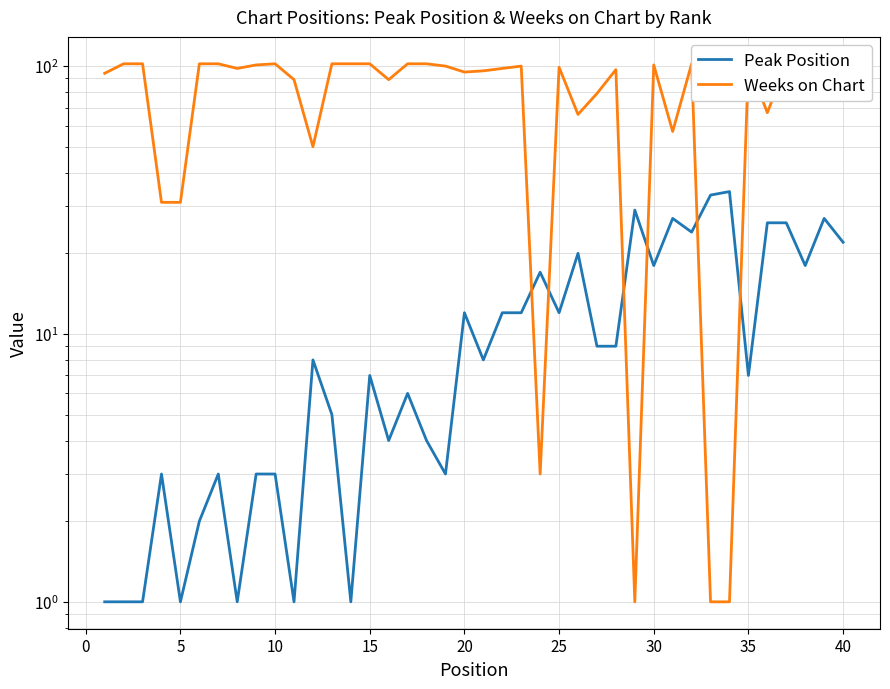

How many interior local valleys does the Weeks on Chart series have?

10